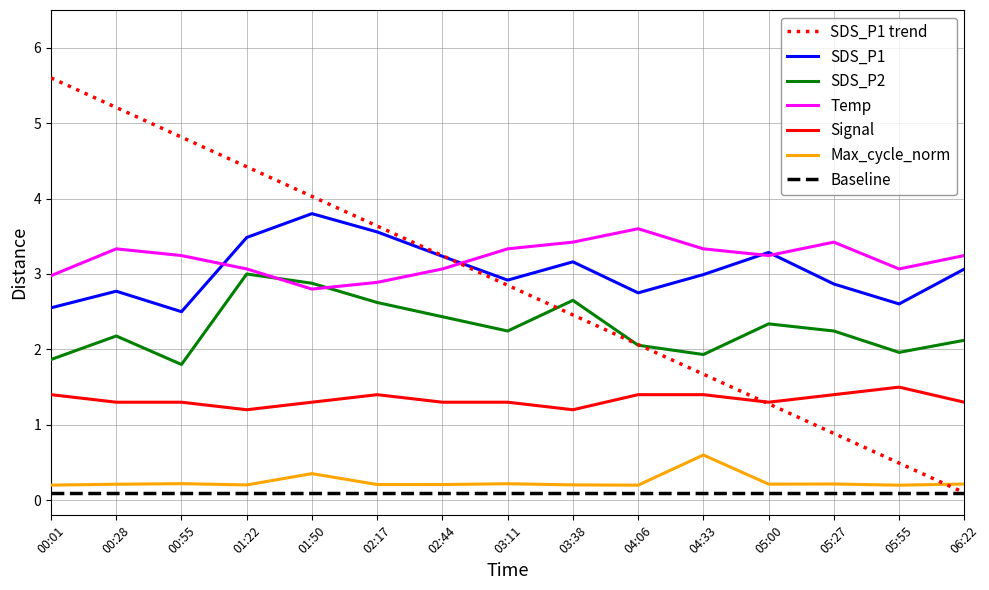

In SDS_P2, how many points are lower than both neighbors (excluding endpoints)?

4